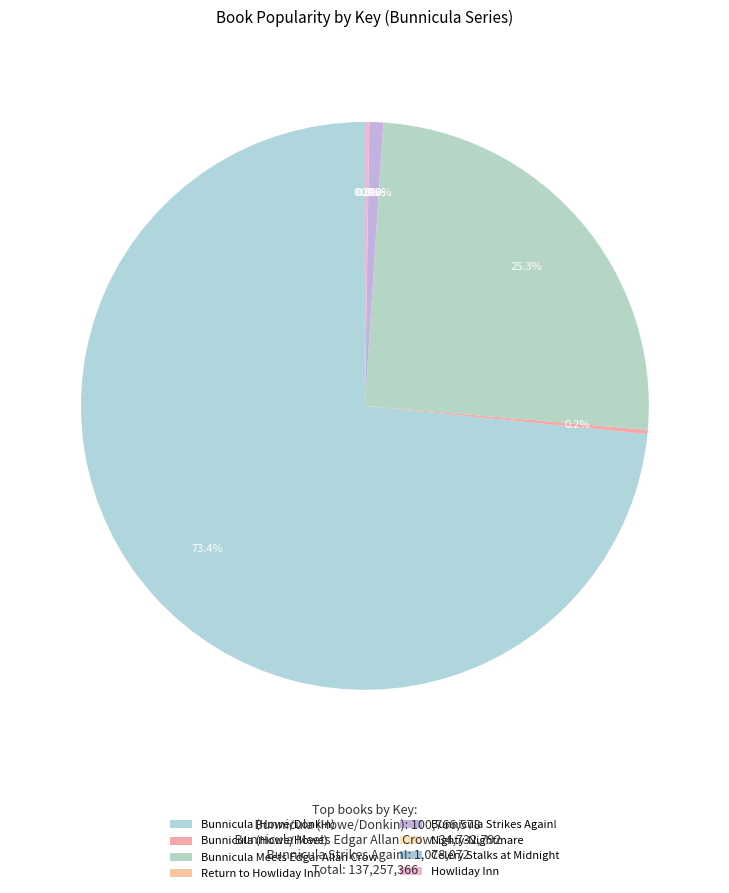

What is the change in value from Bunnicula Meets Edgar Allan Crow to Celery Stalks at Midnight?

-34727391